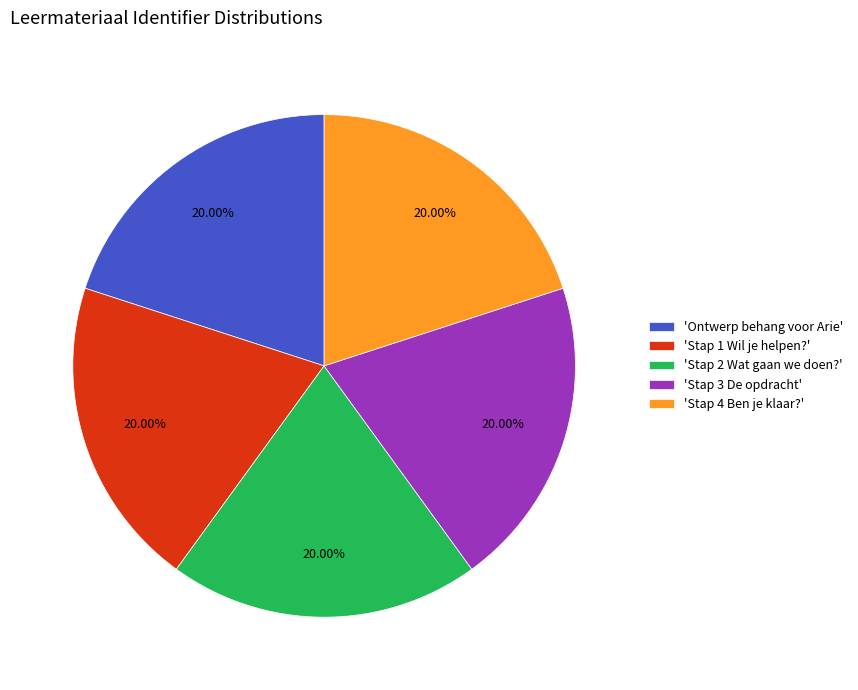

Does 'Stap 3 De opdracht' account for over 50% of the chart?

No